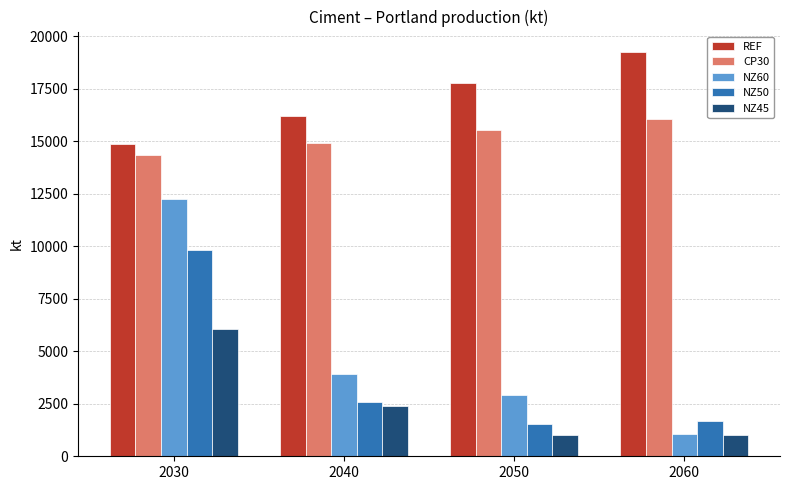

Is it true that NZ50 equals 14729.7 at 2030?

False